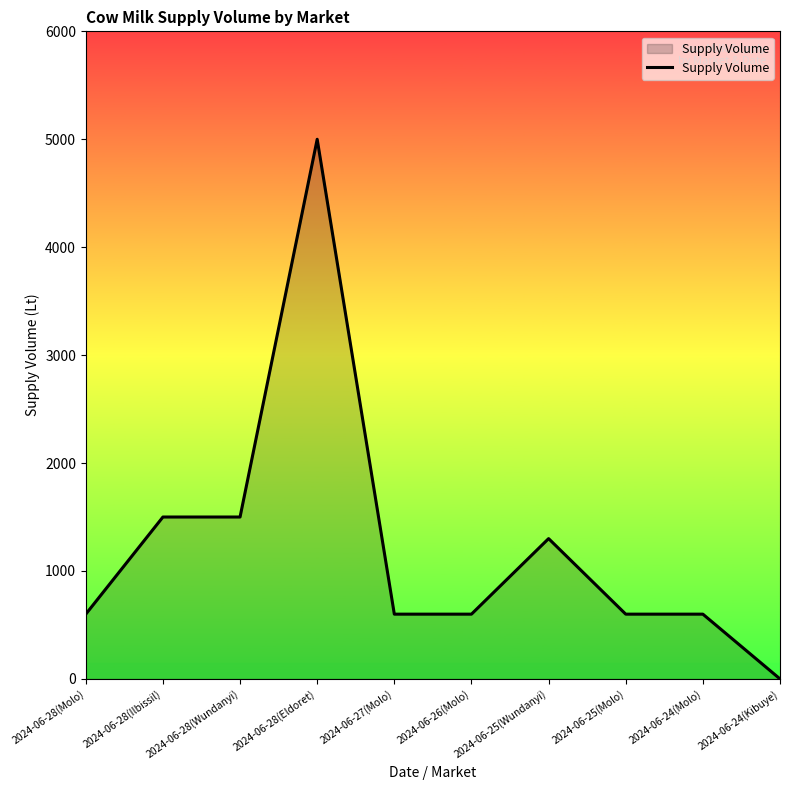

Which has a higher value, 2024-06-25(Molo) or 2024-06-28(Eldoret)?

2024-06-28(Eldoret)